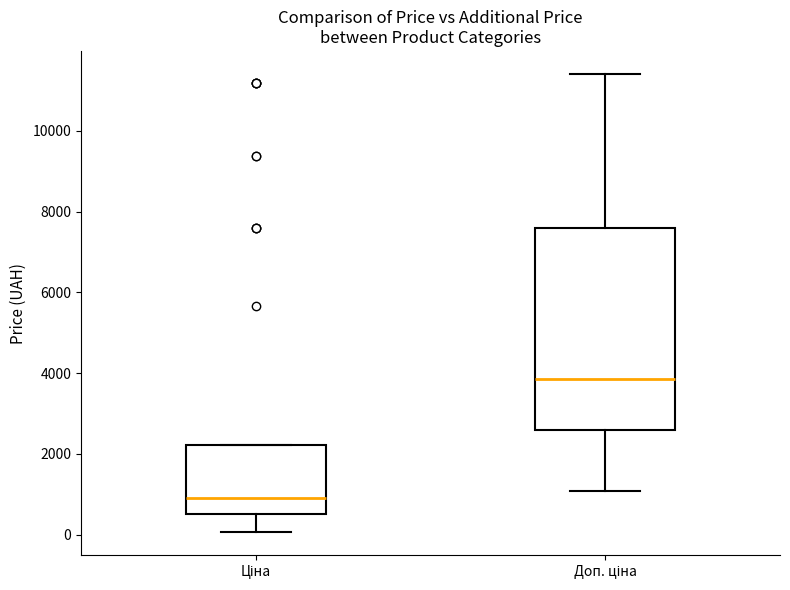

Which box has the lowest median line?

Ціна